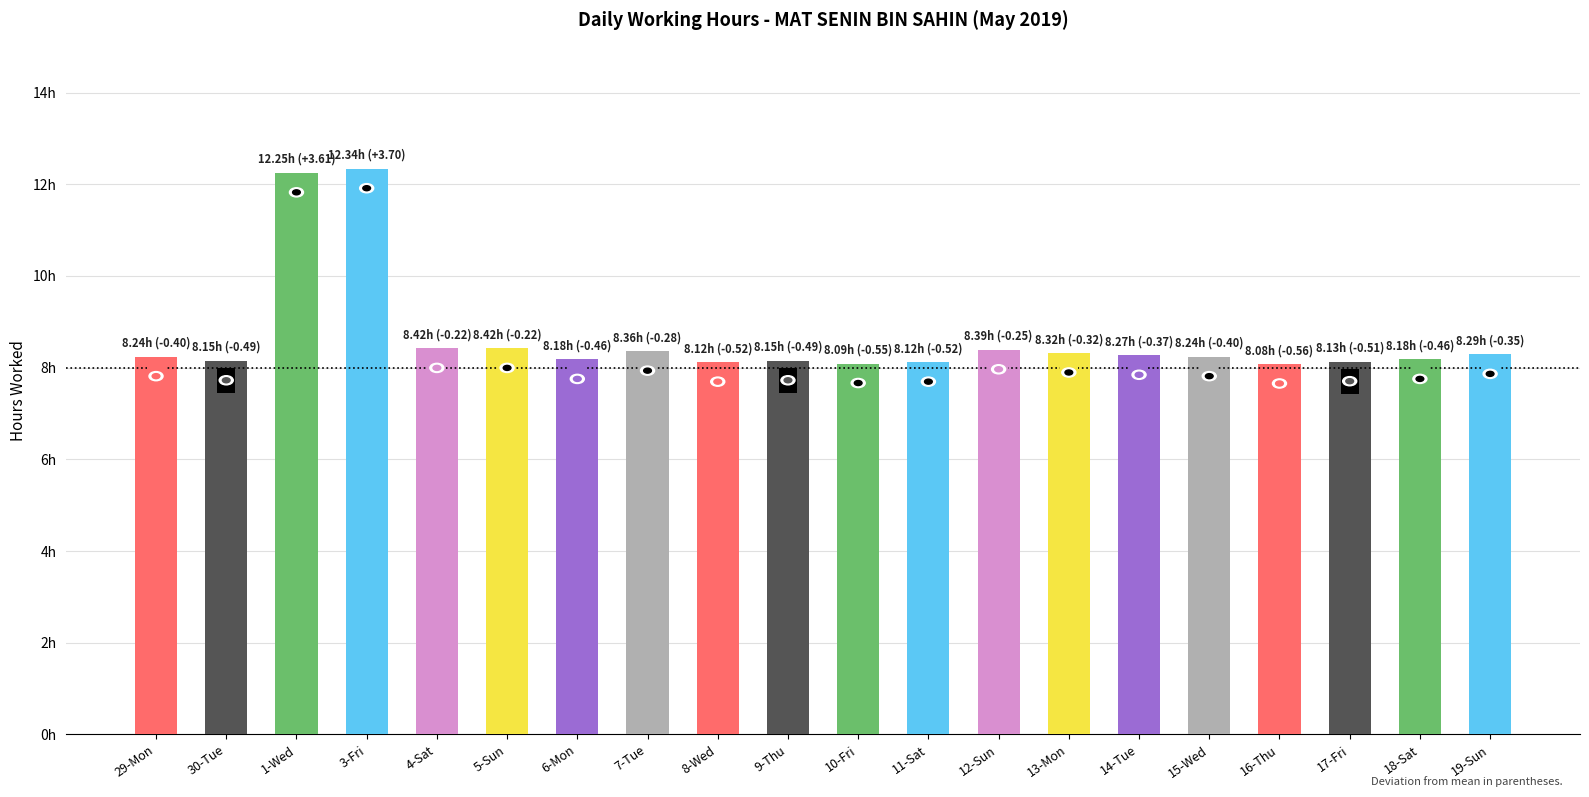

Reading right to left, transcribe all the data shown in this chart.

19-Sun=8.3	18-Sat=8.2	17-Fri=8.1	16-Thu=8.1	15-Wed=8.2	14-Tue=8.3	13-Mon=8.3	12-Sun=8.4	11-Sat=8.1	10-Fri=8.1	9-Thu=8.2	8-Wed=8.1	7-Tue=8.4	6-Mon=8.2	5-Sun=8.4	4-Sat=8.4	3-Fri=12.3	1-Wed=12.2	30-Tue=8.2	29-Mon=8.2